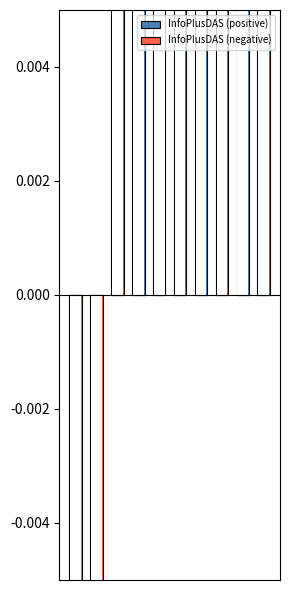

How many values in InfoPlusDAS (negative) are below zero?

2